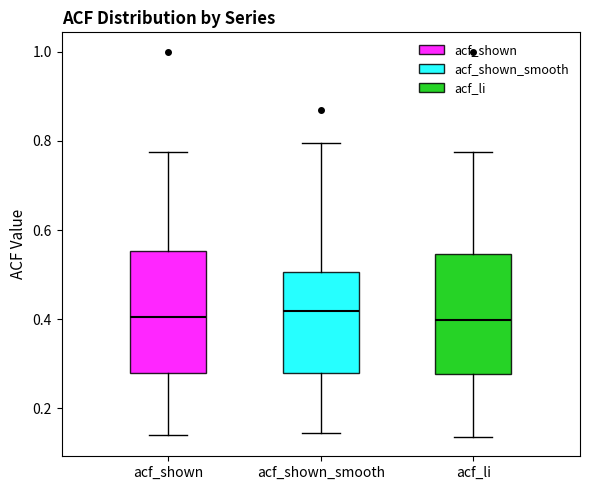

Reading left to right, read every box against the y-axis: the position of its median line, the range the box covers, and the ends of its whiskers. The values are not printed on the chart, so give them approximately, as read against the axis.

acf_shown: median 0.40, box 0.28 to 0.56, whiskers 0.14 to 0.78
acf_shown_smooth: median 0.42, box 0.28 to 0.50, whiskers 0.14 to 0.80
acf_li: median 0.40, box 0.28 to 0.54, whiskers 0.14 to 0.78